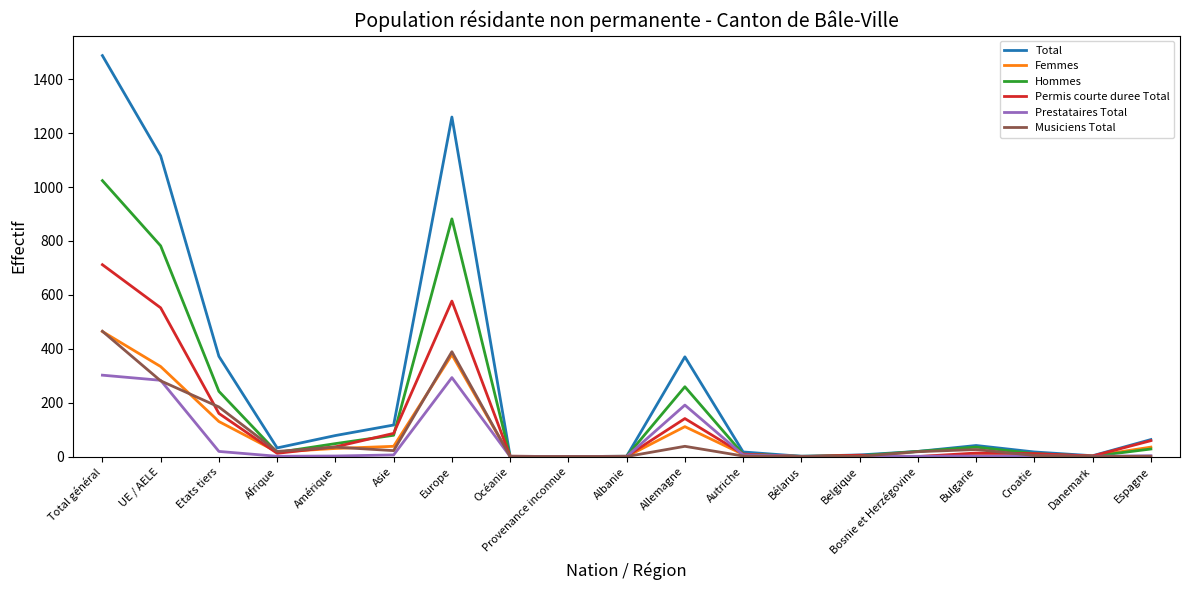

What value does the Femmes series have at Belgique, to the nearest 5?

5